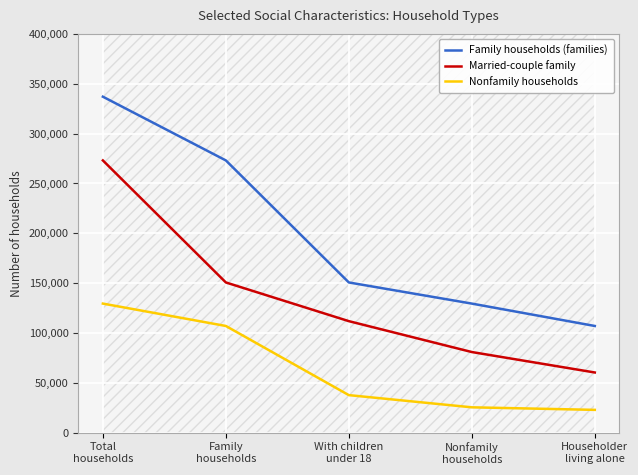

What value does the Nonfamily households series have at With children
under 18?

37746